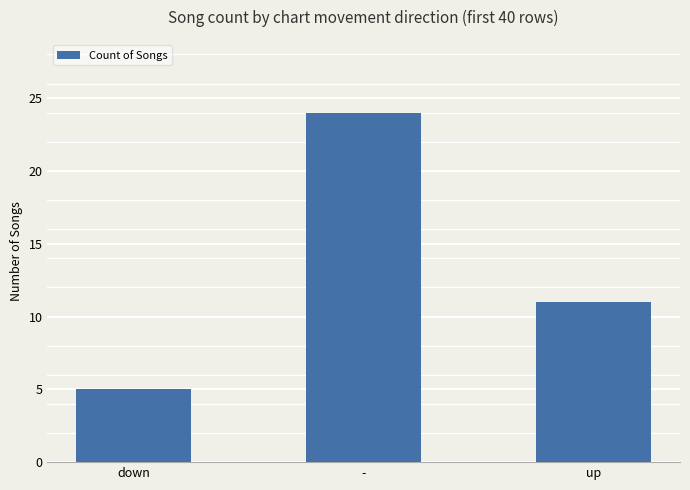

List the labels in order of value, smallest first.

down, up, -